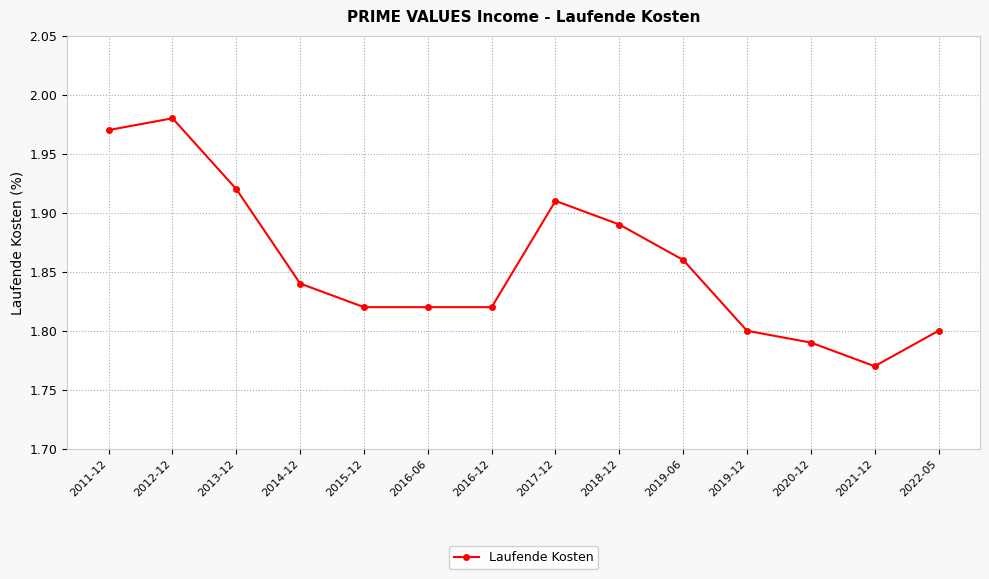

Between 2021-12 and 2016-06, which is larger?

2016-06